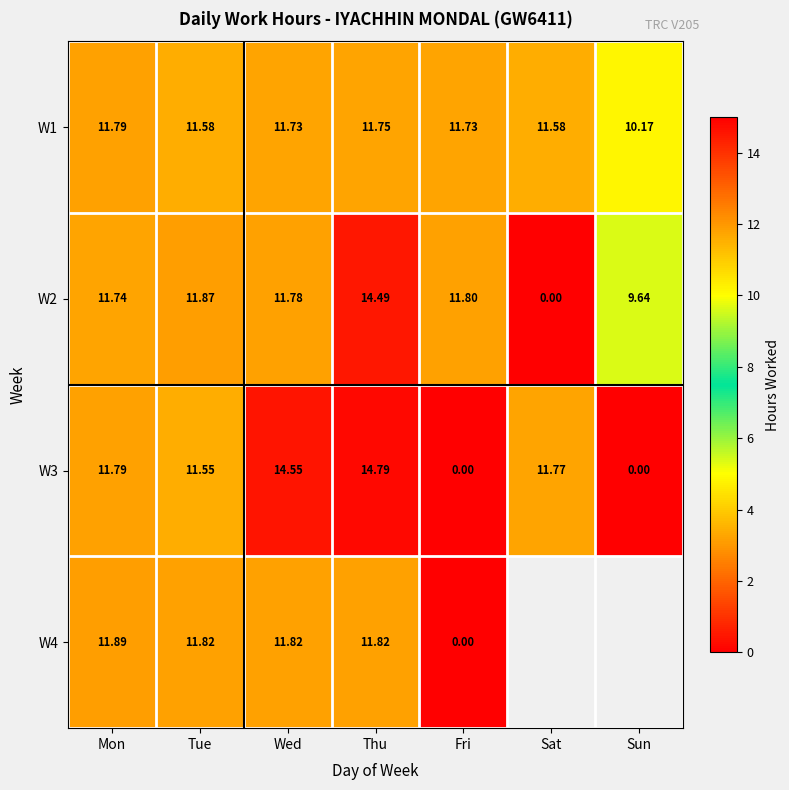

Which label corresponds to the largest value in the chart?

Thu